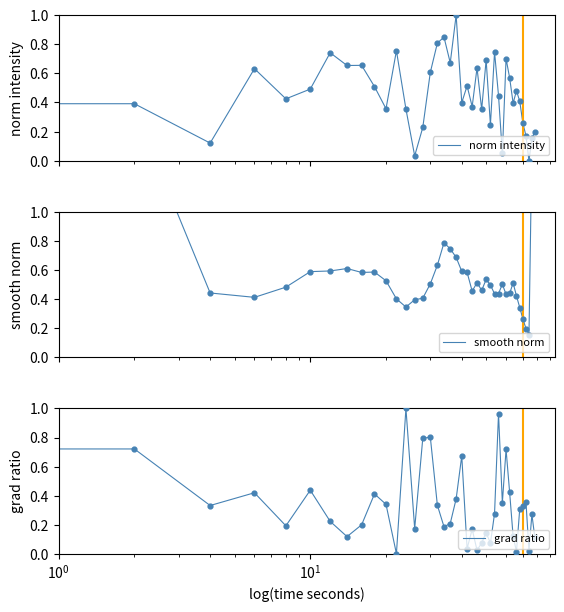

What are all the series names shown in the legend?

norm intensity, smooth norm, grad ratio